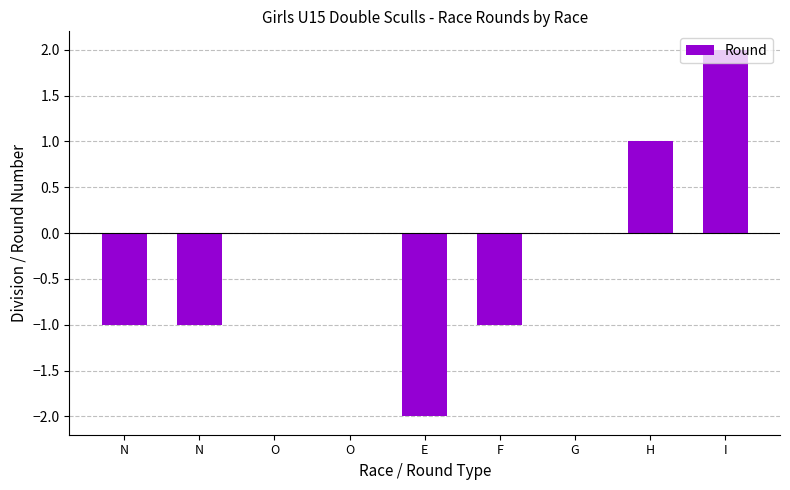

Rank the categories by value from lowest to highest.

E, N, N, F, O, O, G, H, I